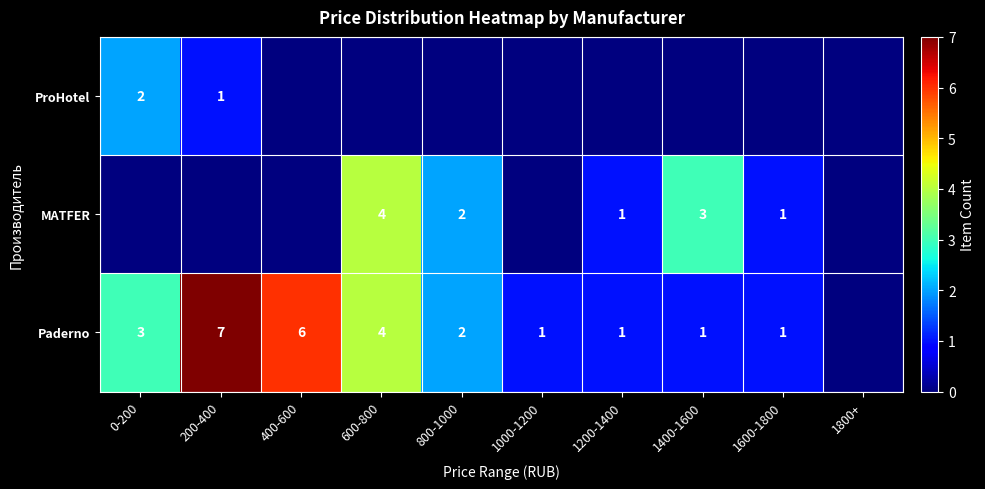

True or false: Paderno has a value of 9 at 200-400.

False